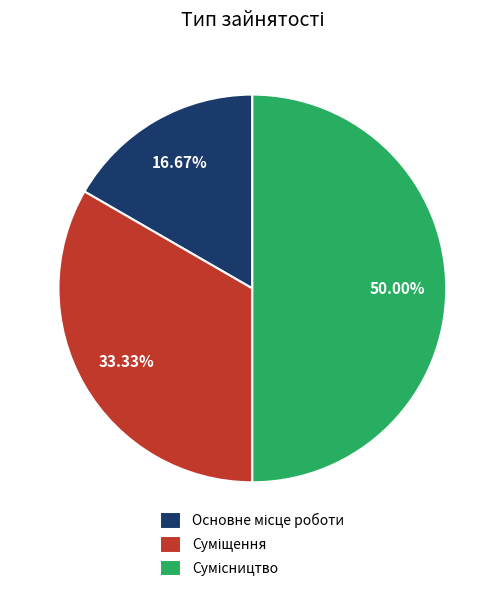

How many segments does this pie chart have?

3